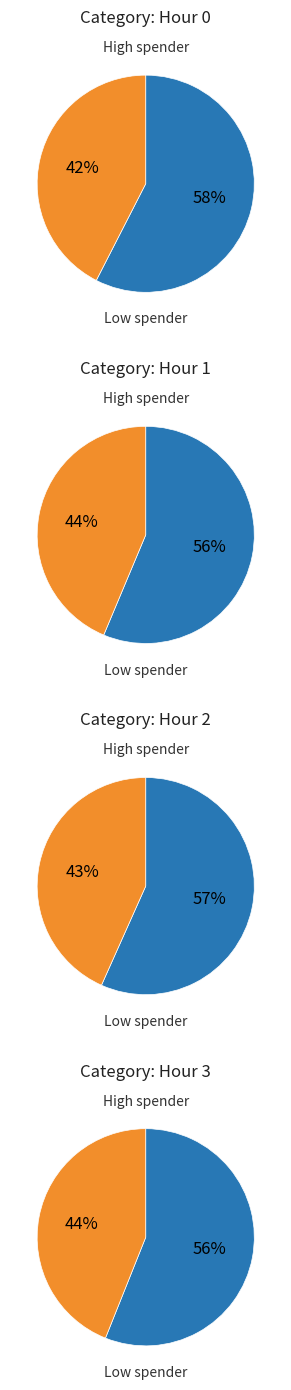

The 13 slice represents 15% of the pie. True or false?

False